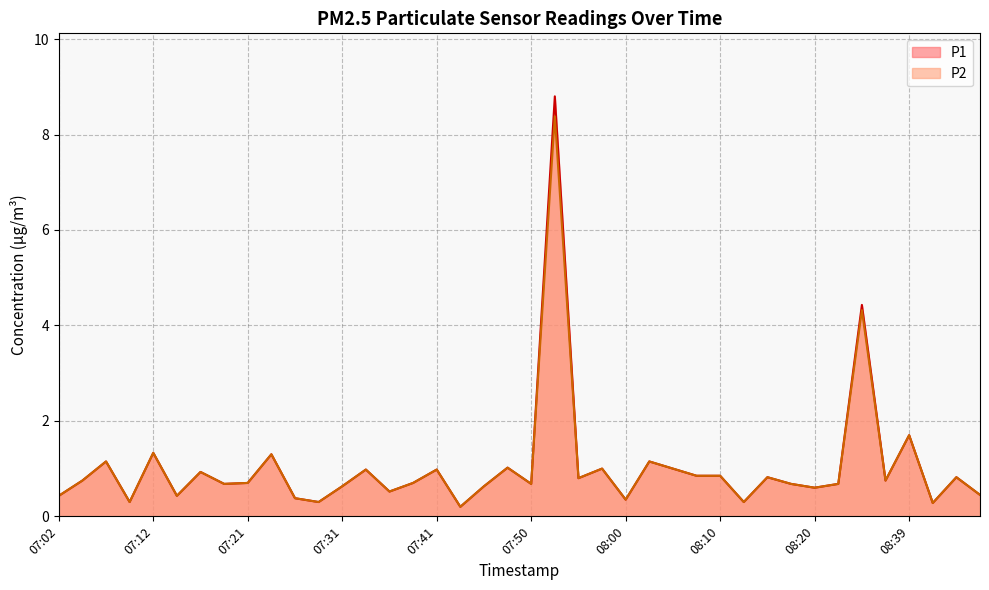

At how many categories does at least one series exceed 1?

8